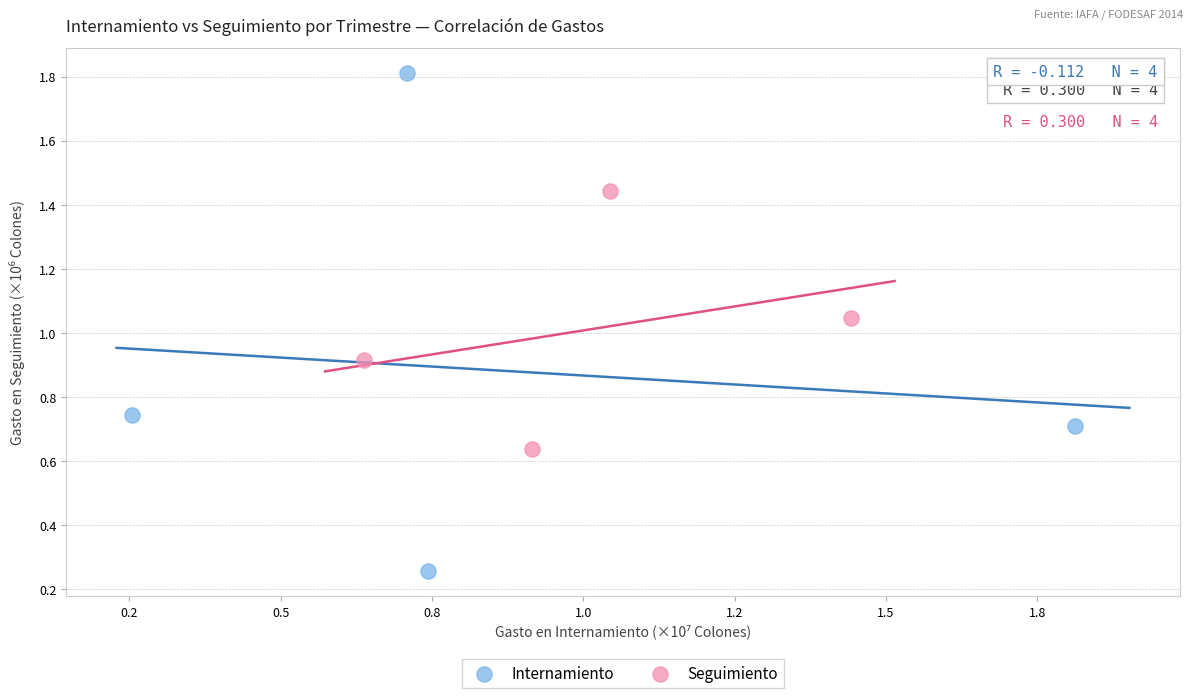

Which series contains the highest Y value?

Internamiento